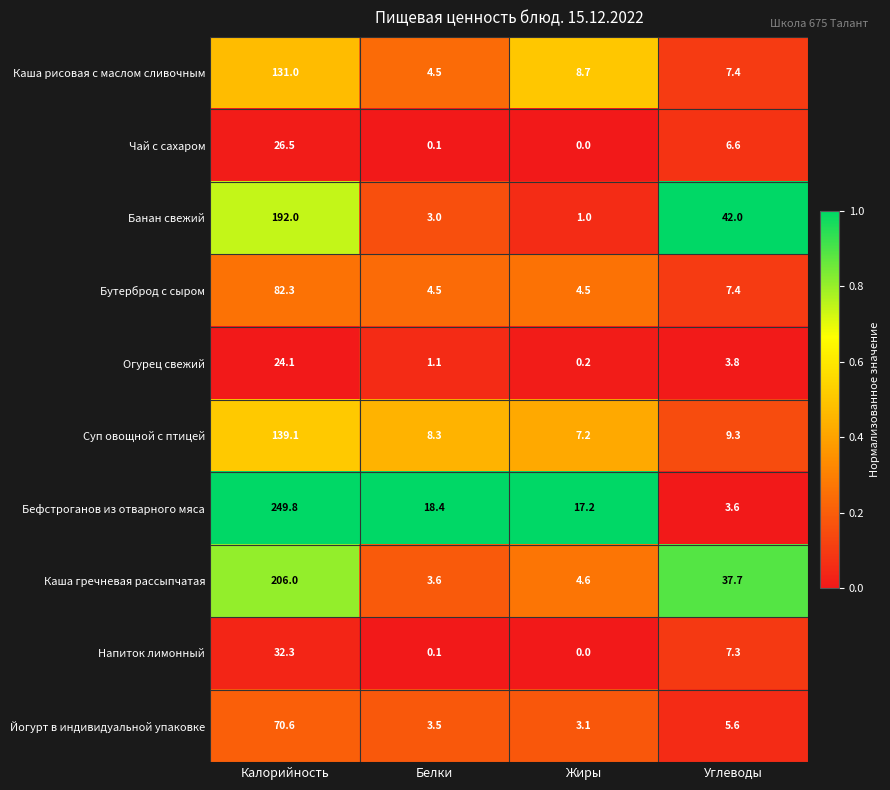

The value of Чай с сахаром at Жиры is -17.1. True or false?

False